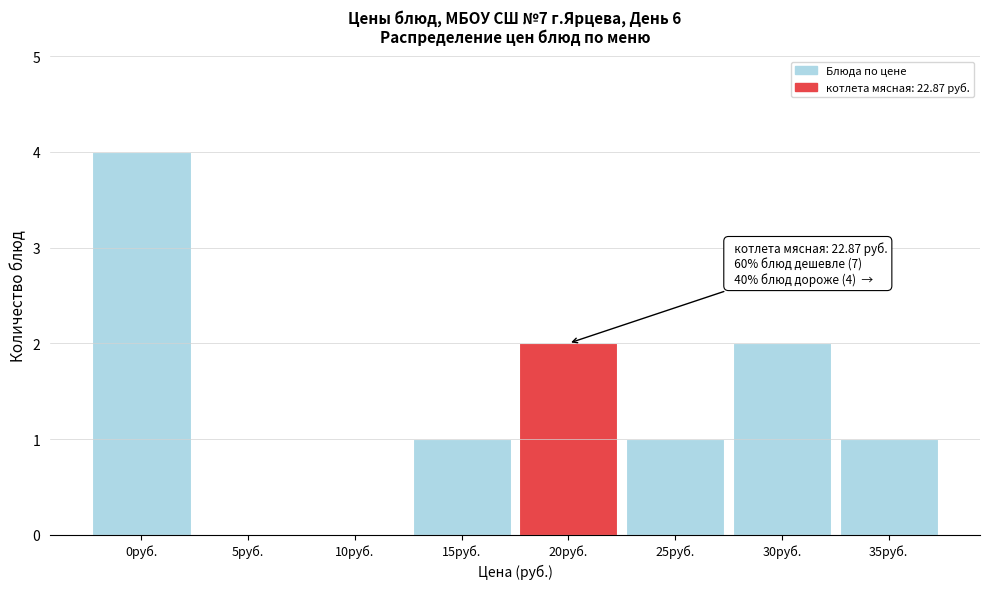

Reading left to right, transcribe all the data shown in this chart.

0руб.=4	5руб.=0	10руб.=0	15руб.=1	20руб.=2	25руб.=1	30руб.=2	35руб.=1